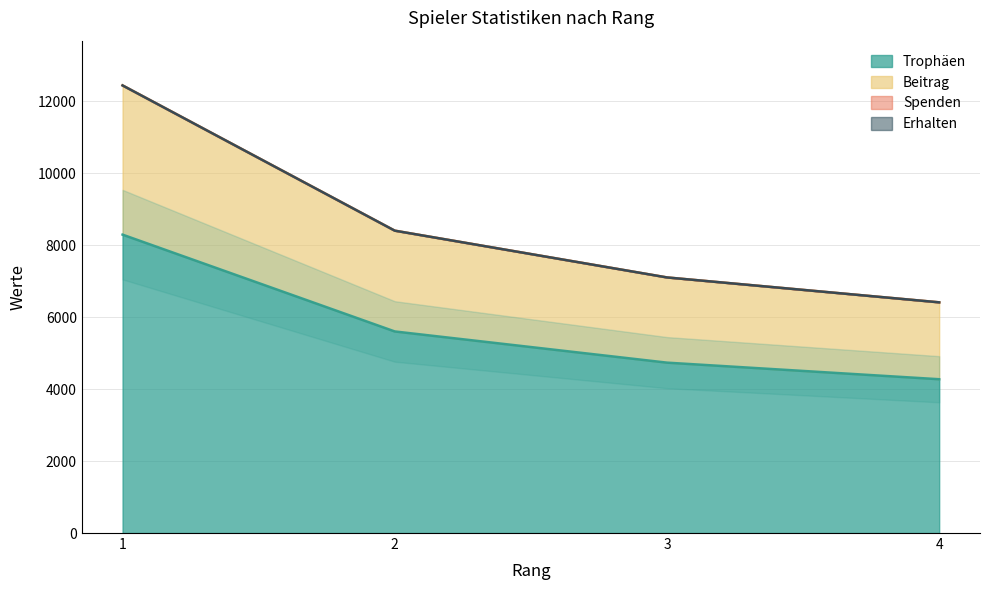

Which label corresponds to the largest value in the chart?

1